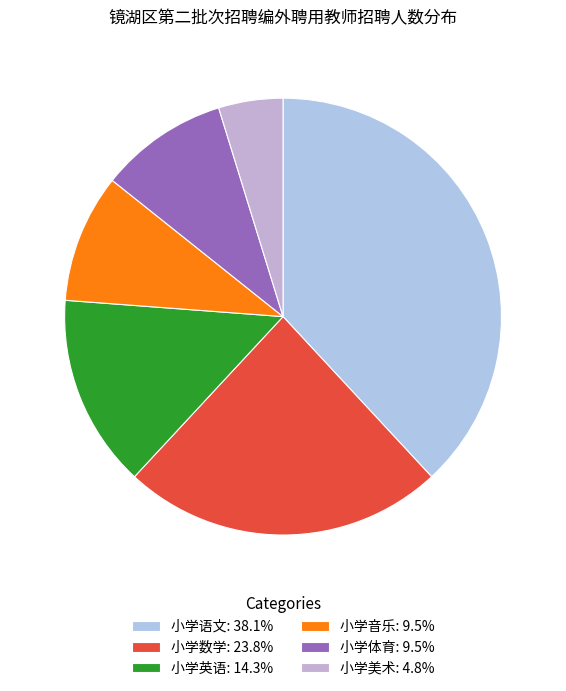

Is there a majority slice in this chart?

No